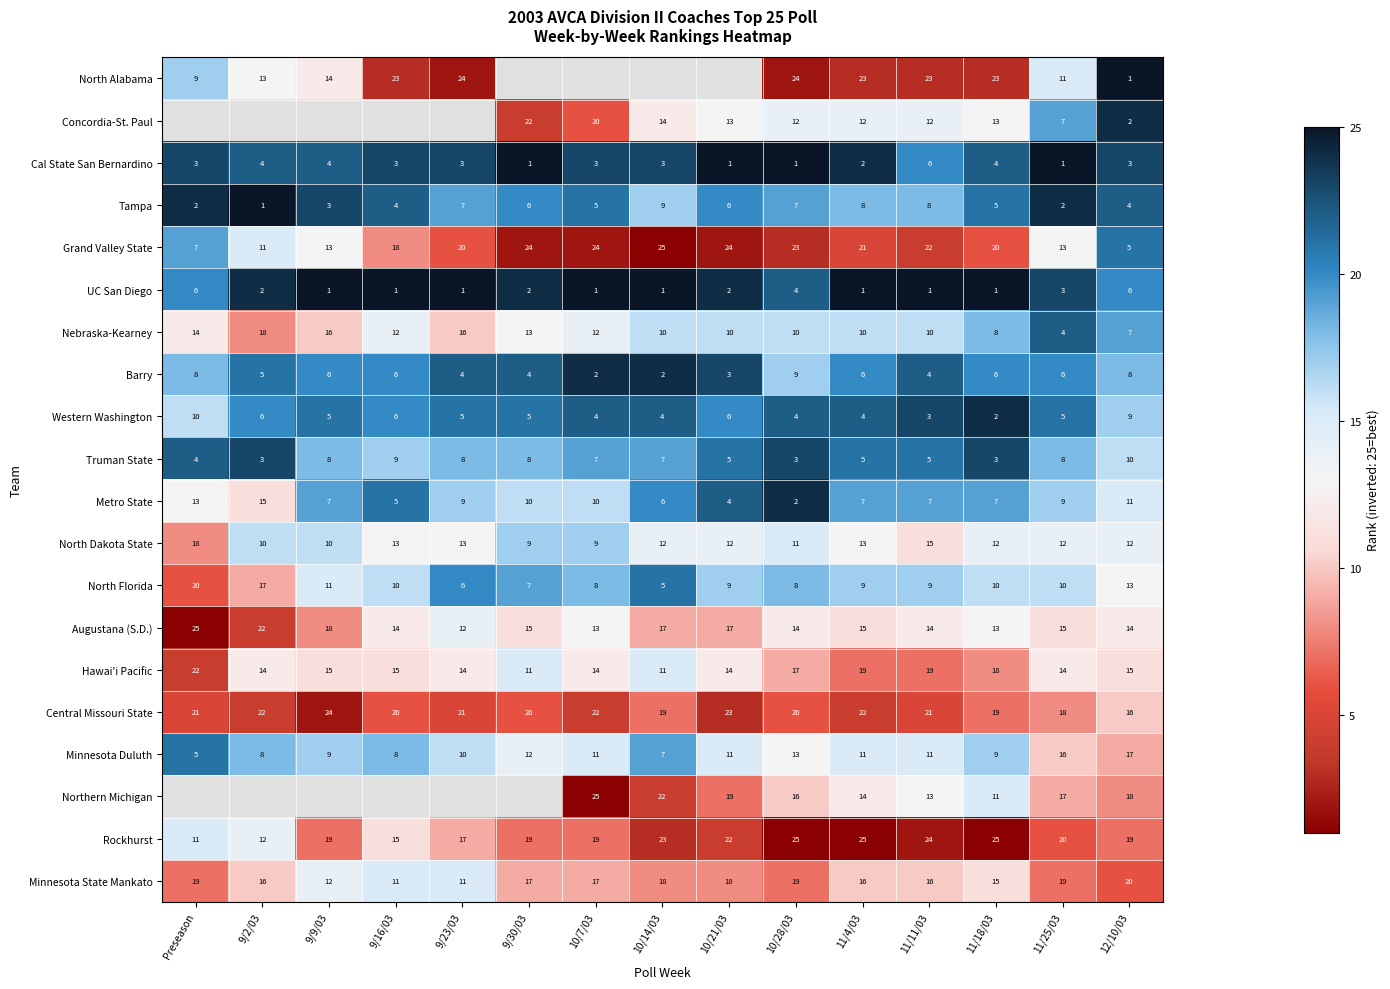

At which label does Augustana (S.D.) reach its minimum?

9/23/03